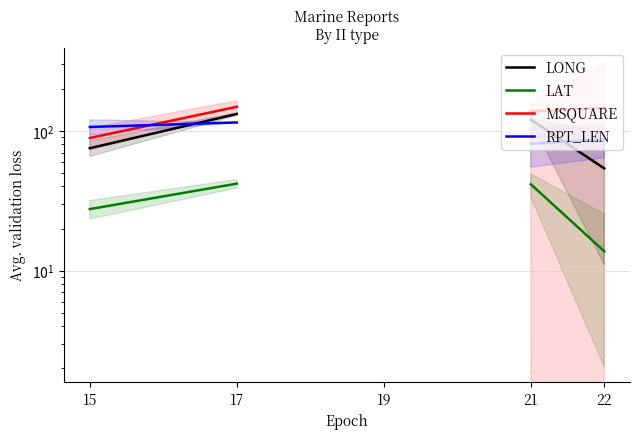

What is the difference between the RPT_LEN values at 21 and 15?

25.8